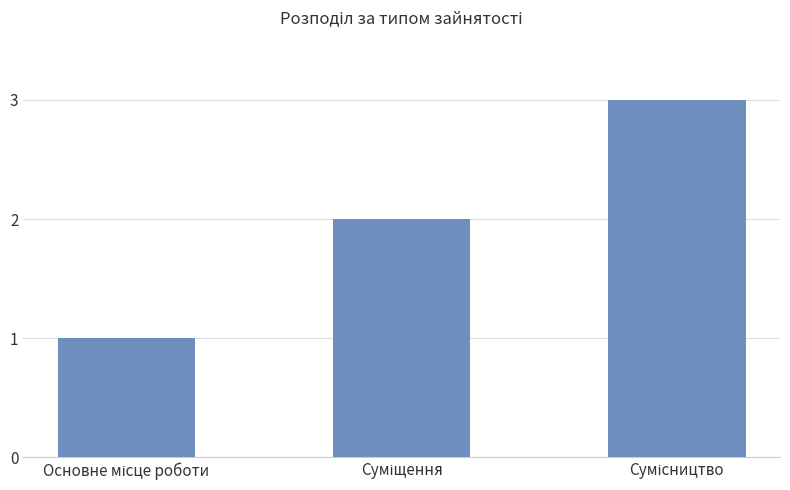

What is the greatest value displayed?

3